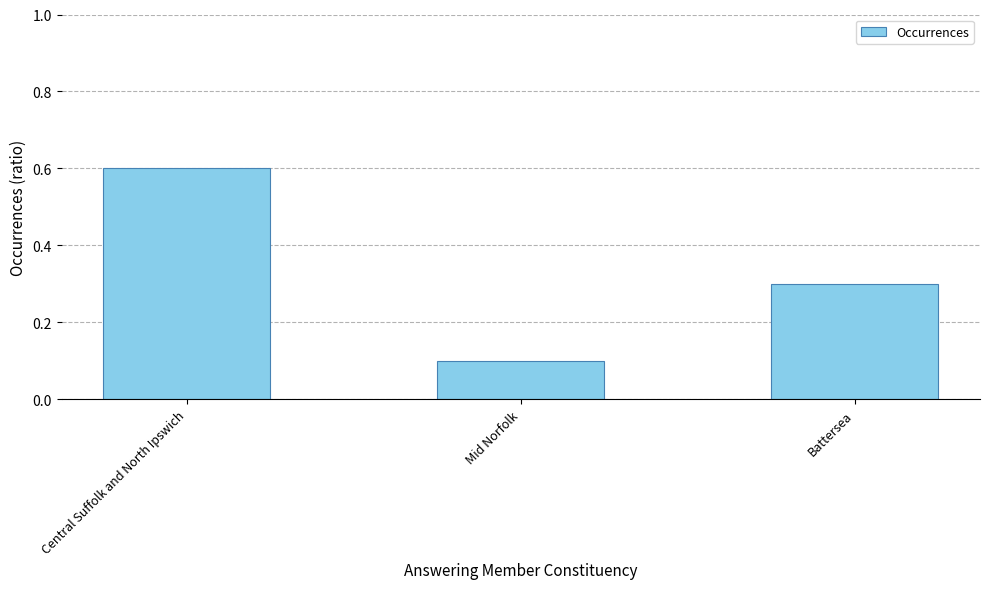

Reading left to right, list all the values displayed in this chart.

0.6	0.1	0.3